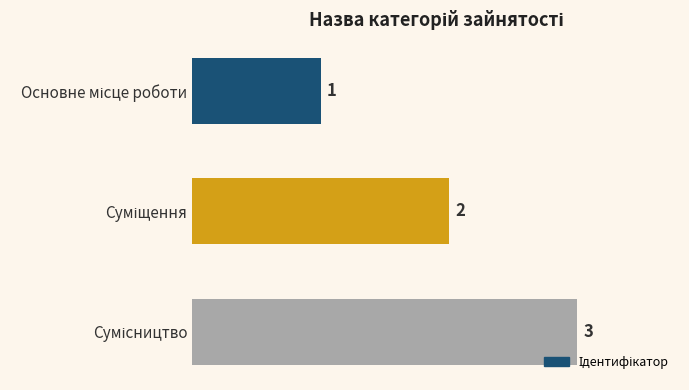

What is the greatest value displayed?

3